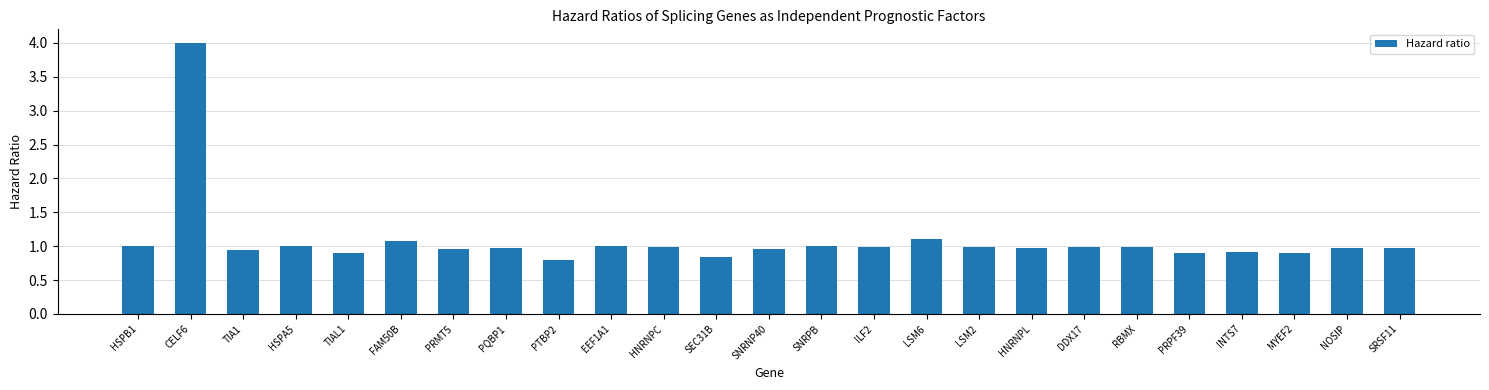

What is the difference between the maximum and minimum values?

3.2